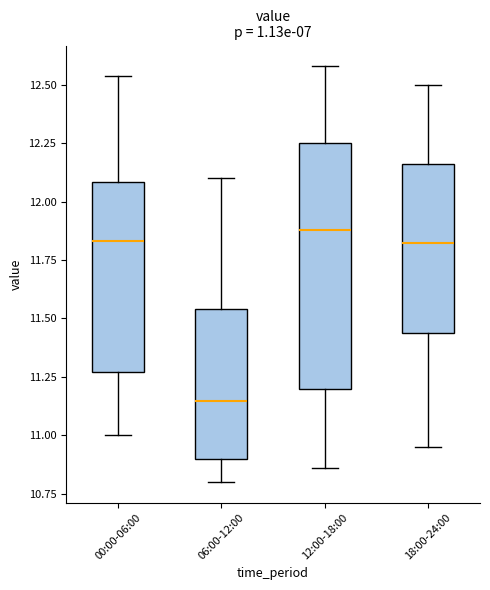

Which box is the tallest, from its lower edge to its upper edge?

12:00-18:00